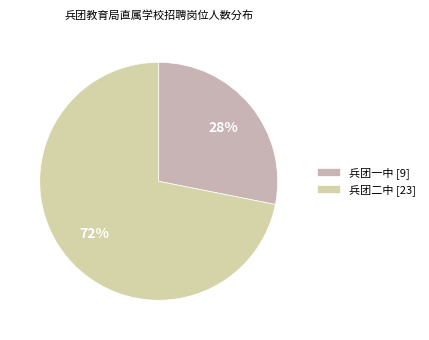

Is there any slice that represents more than half of the pie?

Yes